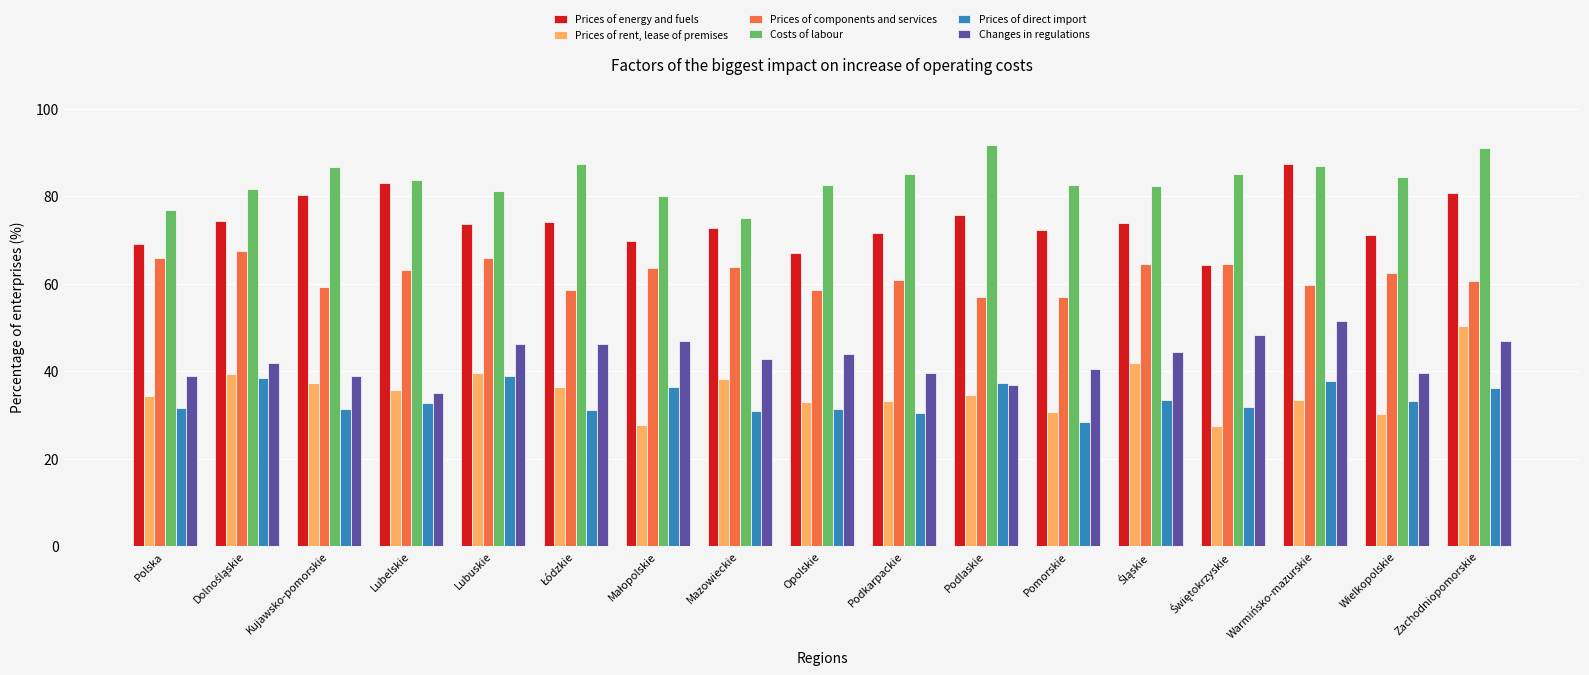

What is the difference between the maximum and second lowest values in the Prices of rent, lease of premises series?

22.7